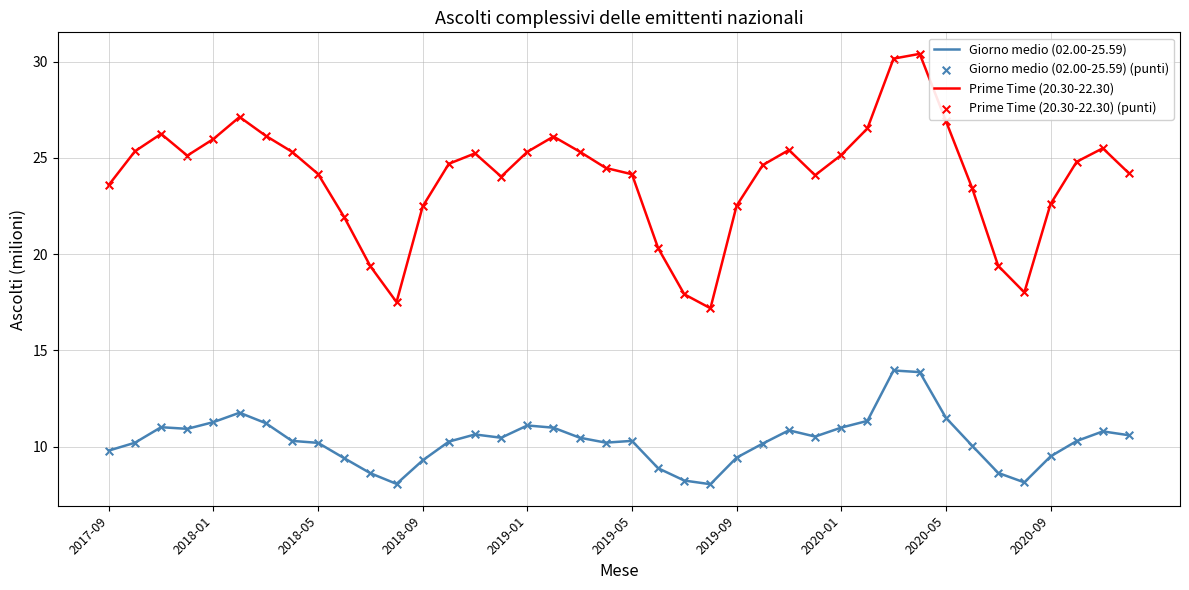

Which series has the widest spread of values?

Prime Time (20.30-22.30)